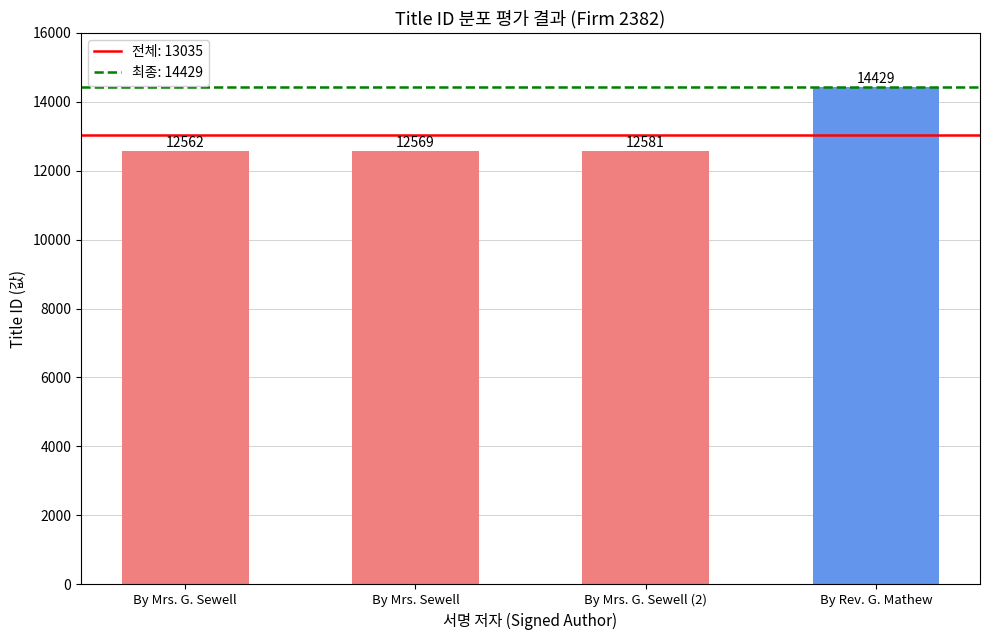

Reading left to right, what are all the values shown in this chart?

12562	12569	12581	14429